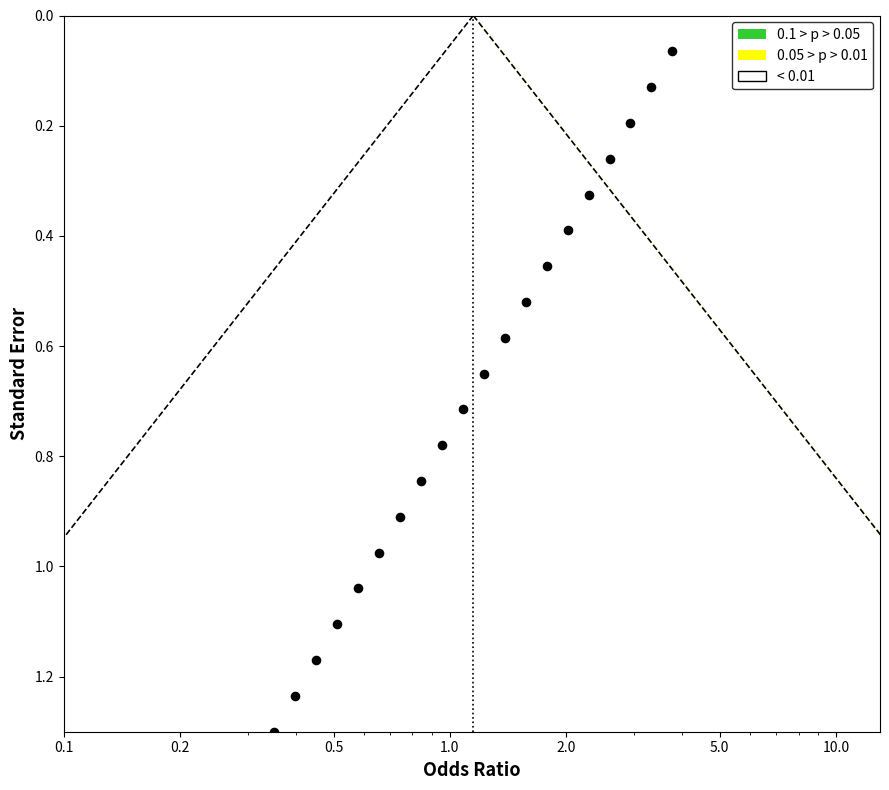

Between 20 and 5, which is larger?

5